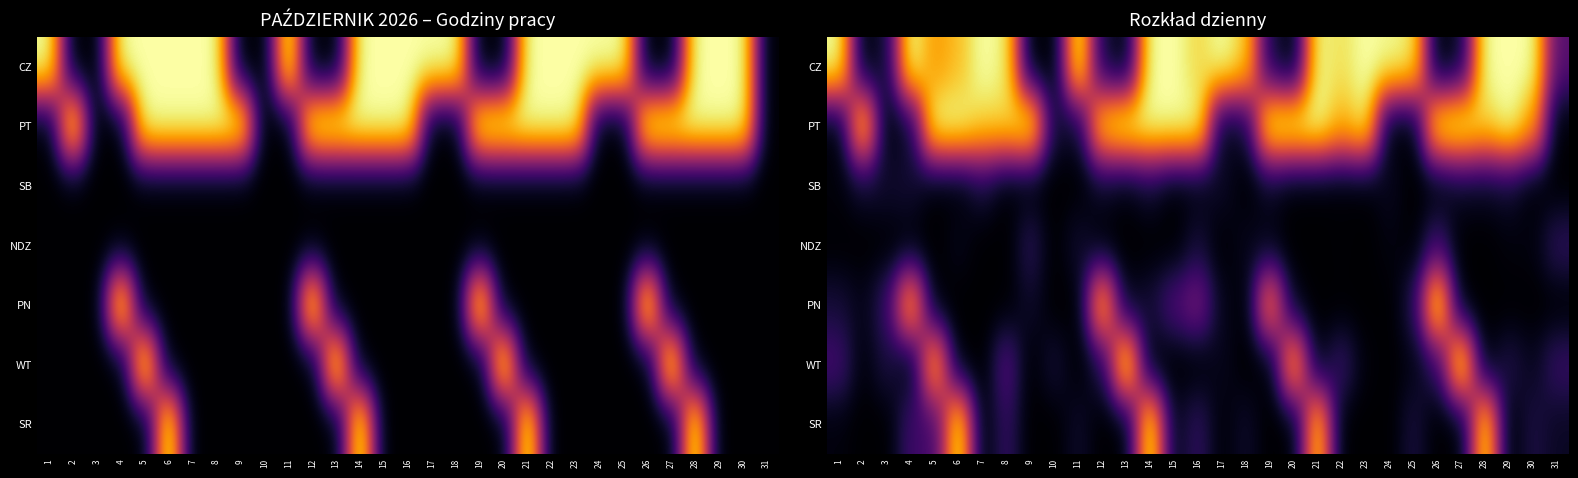

At which category does the chart reach its minimum across all series?

2